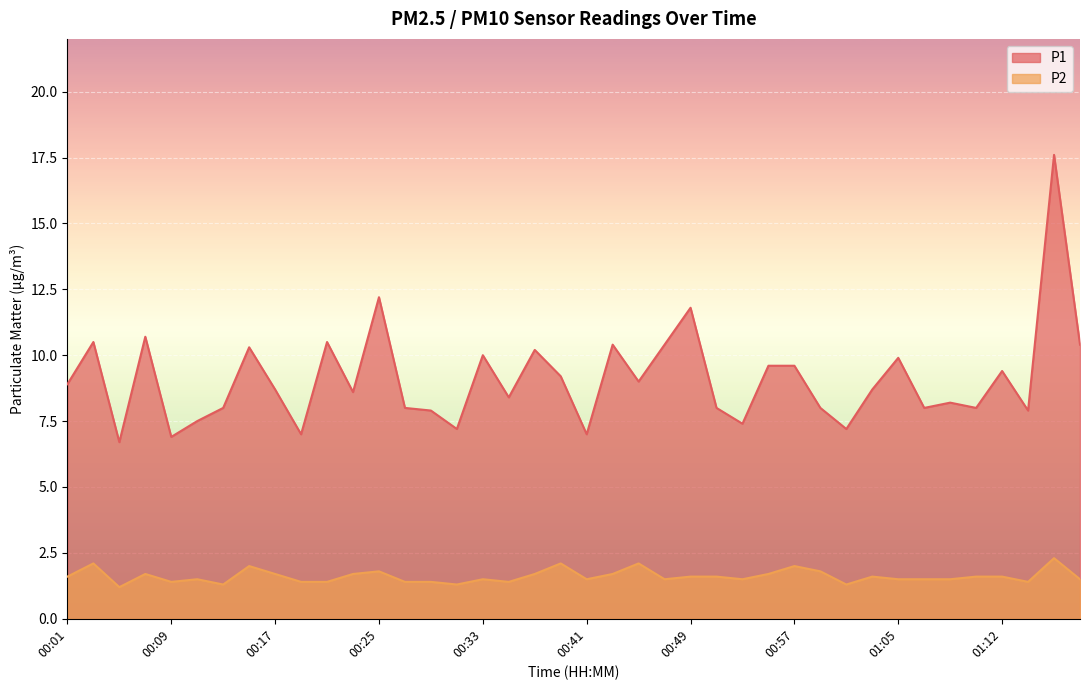

Is it true that P2 equals 2.1 at 00:39?

True